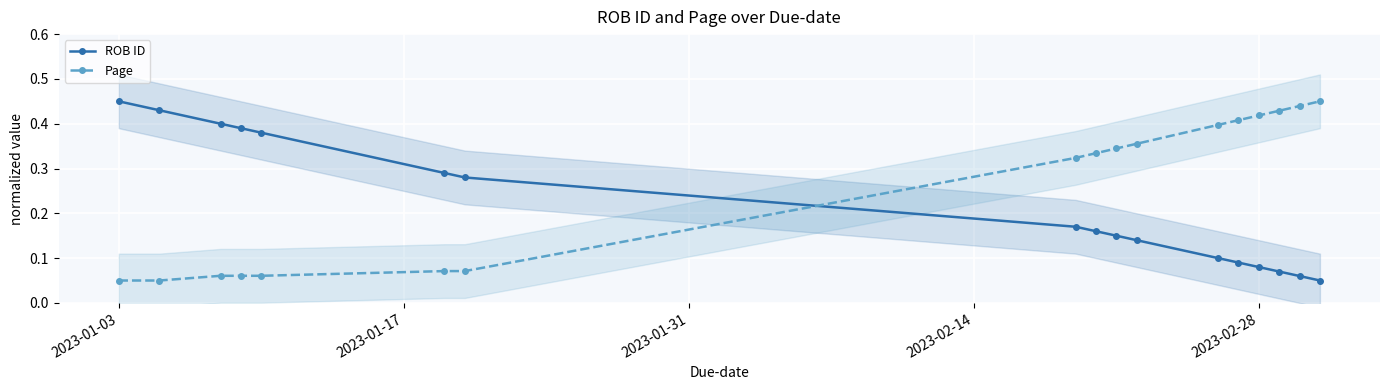

At how many categories does at least one series exceed 0?

17